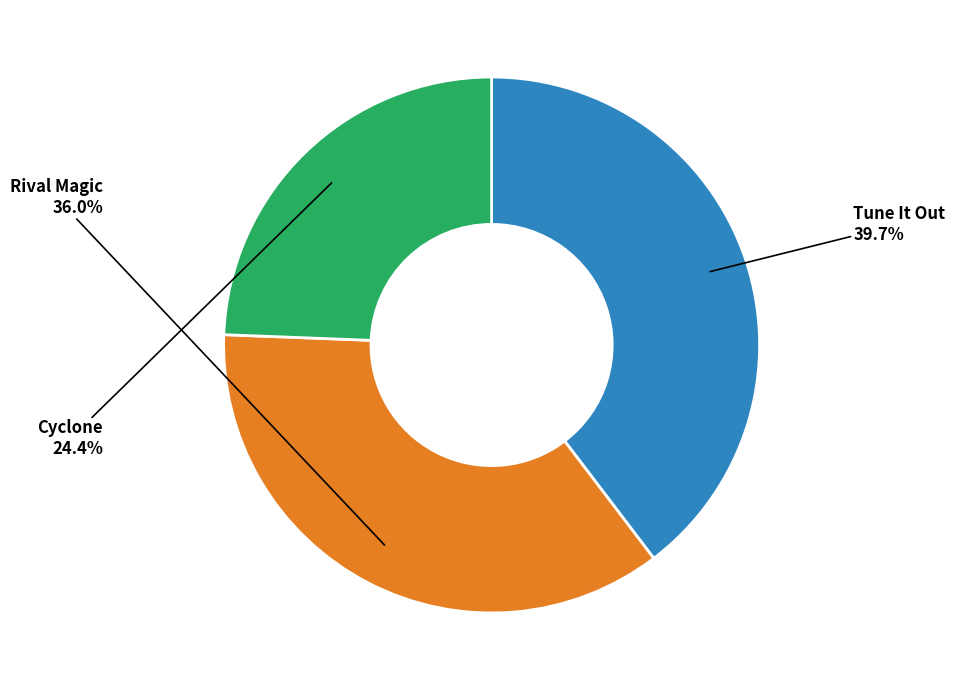

Which category has the smallest portion of the pie?

Cyclone